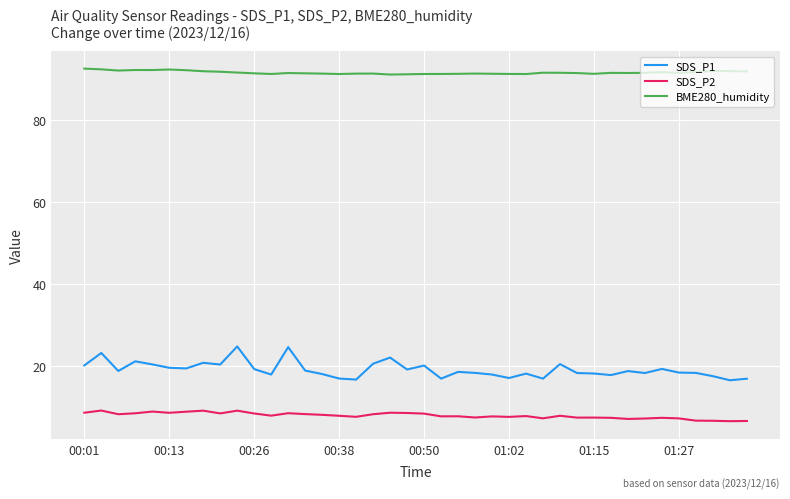

True or false: BME280_humidity and SDS_P1 cross at least once.

False